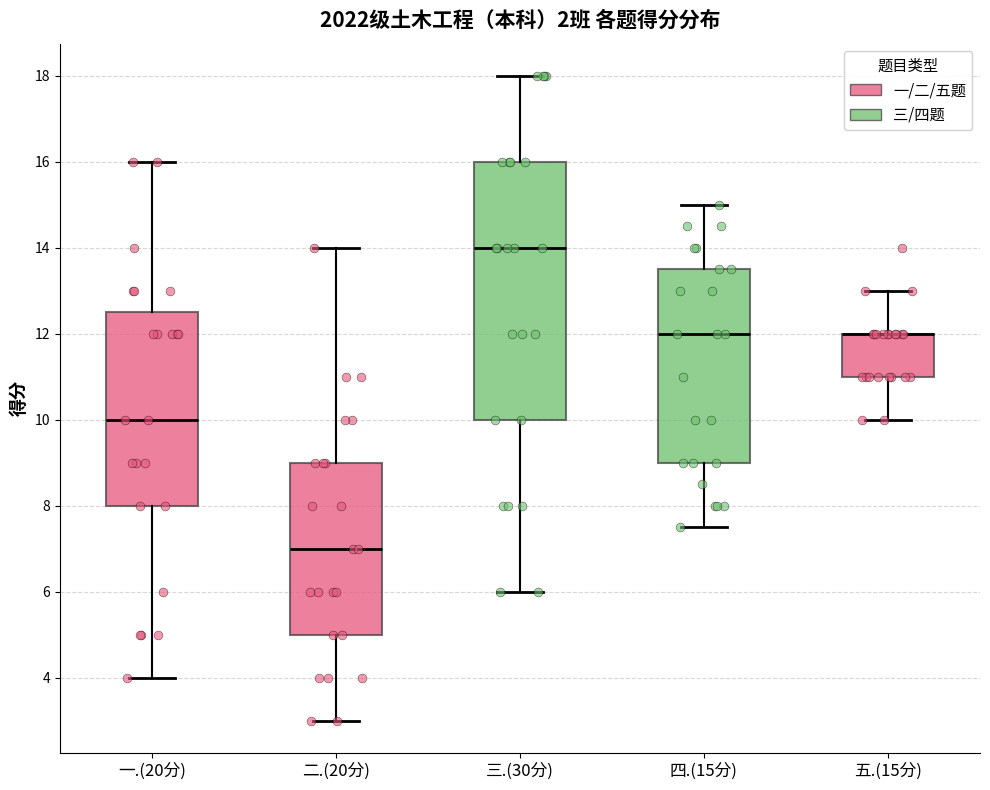

Reading left to right, read every box against the y-axis: the position of its median line, the range the box covers, and the ends of its whiskers. The values are not printed on the chart, so give them approximately, as read against the axis.

一.(20分): median 10.0, box 8.0 to 12.6, whiskers 4.0 to 16.0
二.(20分): median 7.0, box 5.0 to 9.0, whiskers 3.0 to 14.0
三.(30分): median 14.0, box 10.0 to 16.0, whiskers 6.0 to 18.0
四.(15分): median 12.0, box 9.0 to 13.6, whiskers 7.6 to 15.0
五.(15分): median 12.0 (drawn on the box's upper edge), box 11.0 to 12.0, whiskers 10.0 to 13.0